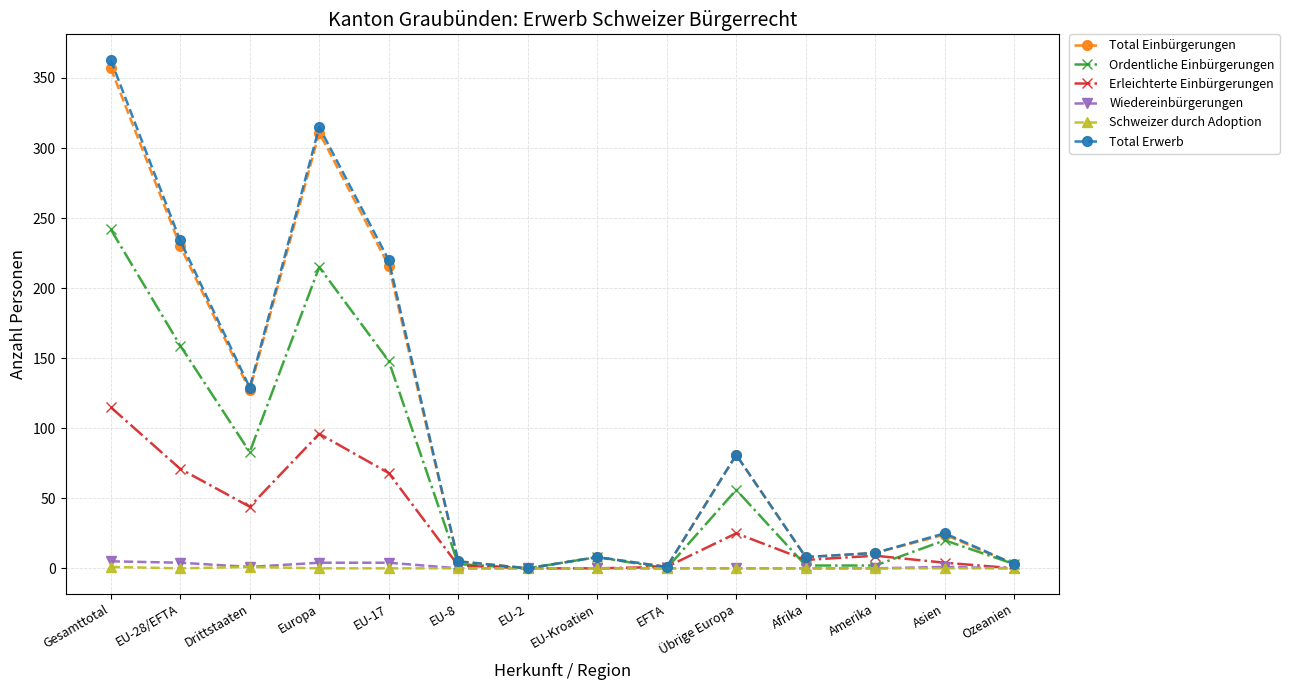

List the series in order of their peak value, highest first.

Total Erwerb, Total Einbürgerungen, Ordentliche Einbürgerungen, Erleichterte Einbürgerungen, Wiedereinbürgerungen, Schweizer durch Adoption